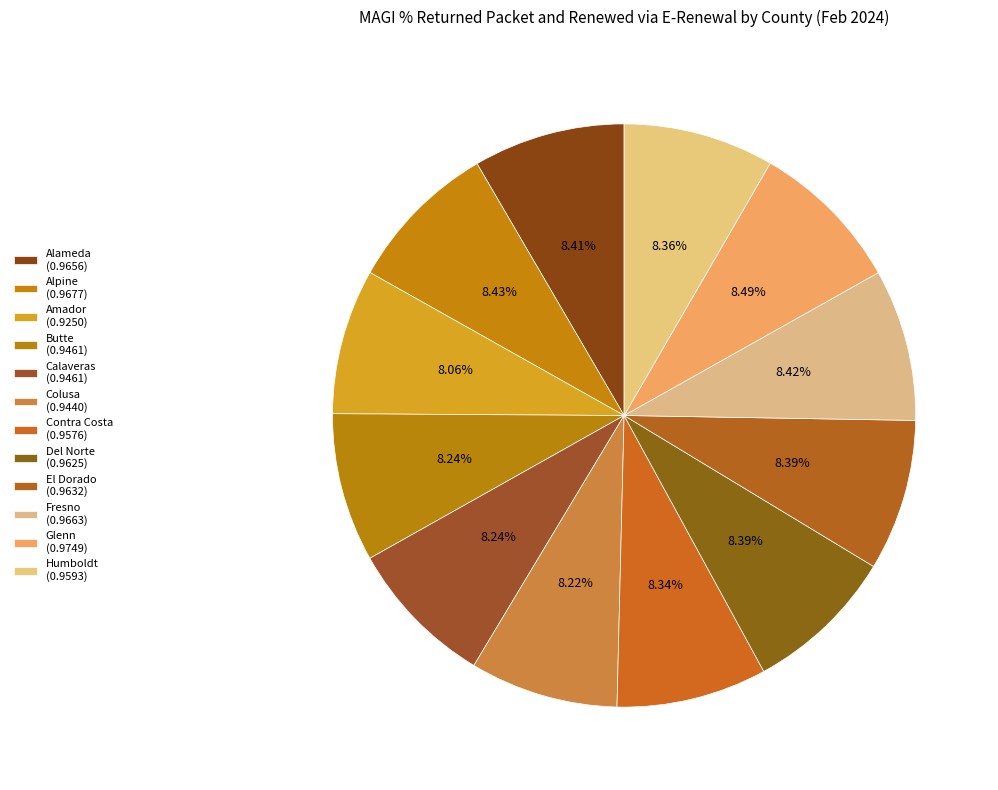

How many segments does this pie chart have?

12